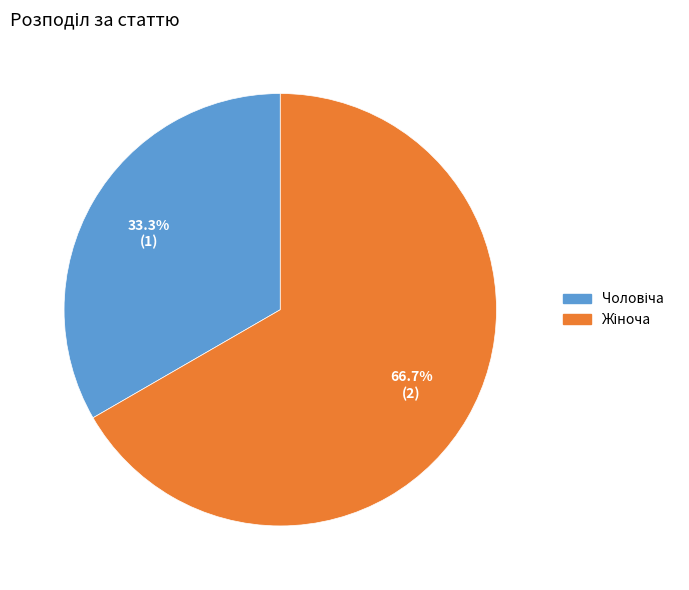

Is there a majority slice in this chart?

Yes